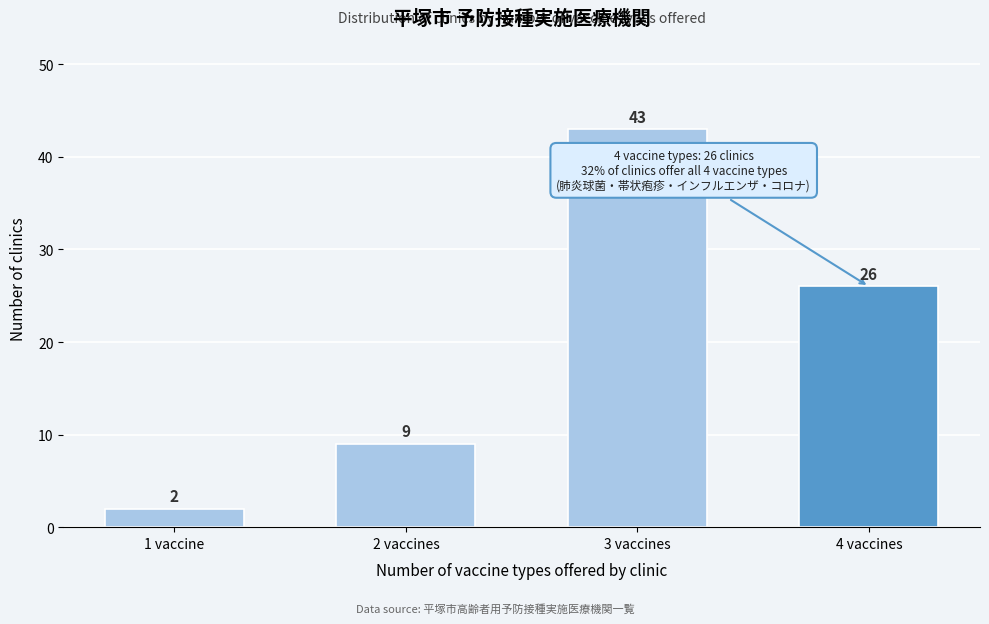

Reading left to right, transcribe all the data shown in this chart.

2	9	43	26